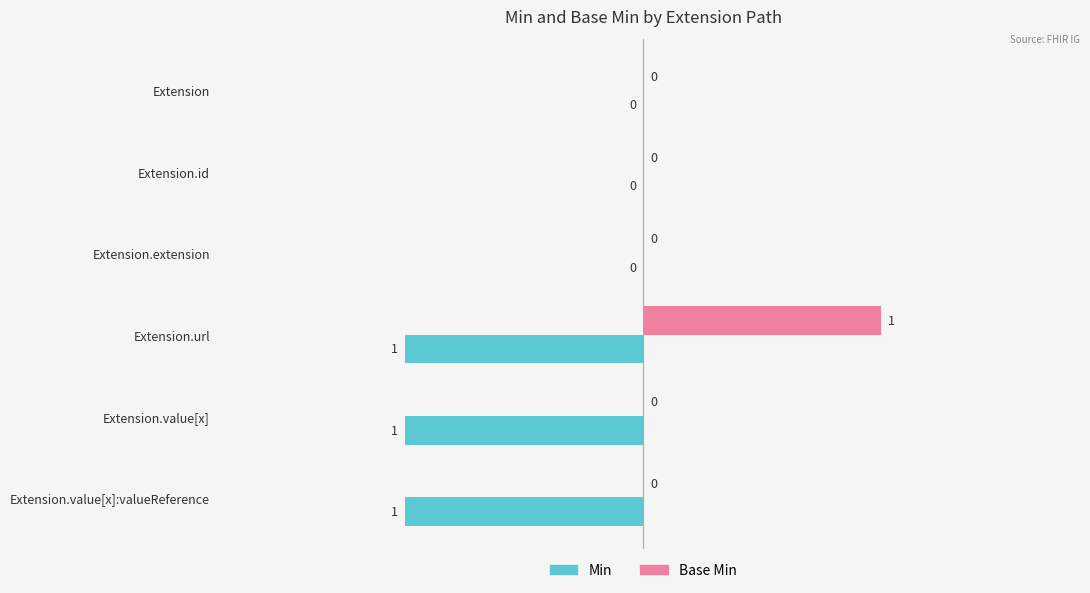

Count the Base Min values in the range 0 to 1.

6